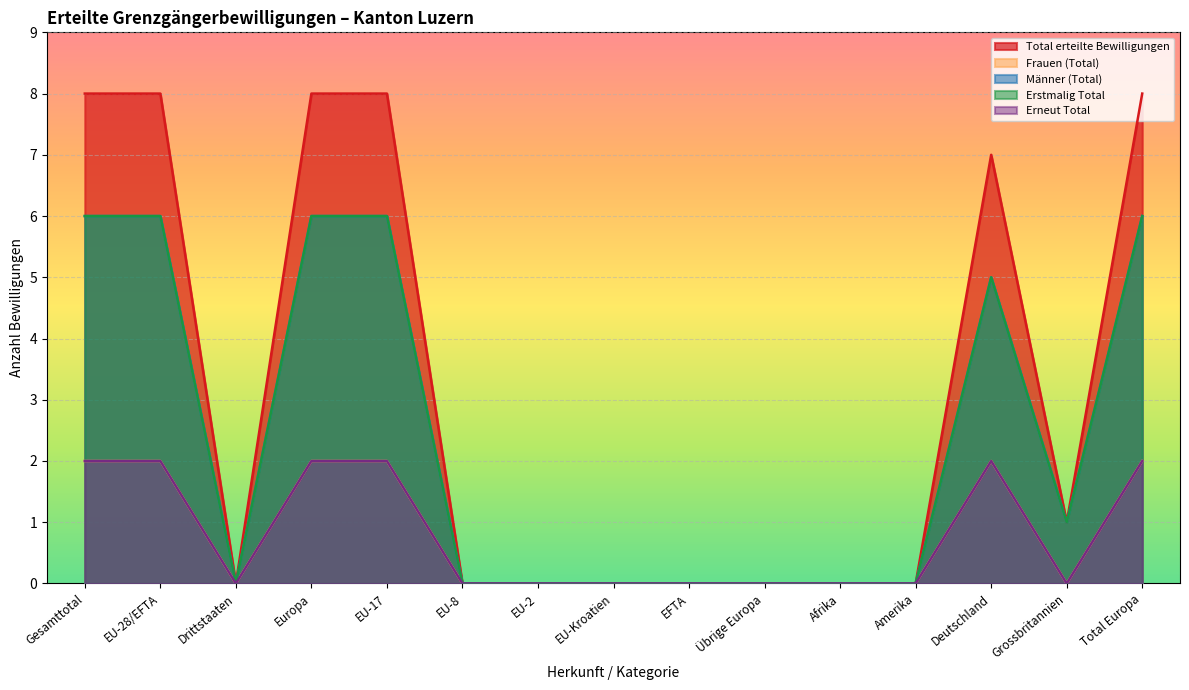

How many Männer (Total) values are between 0 and 6?

15